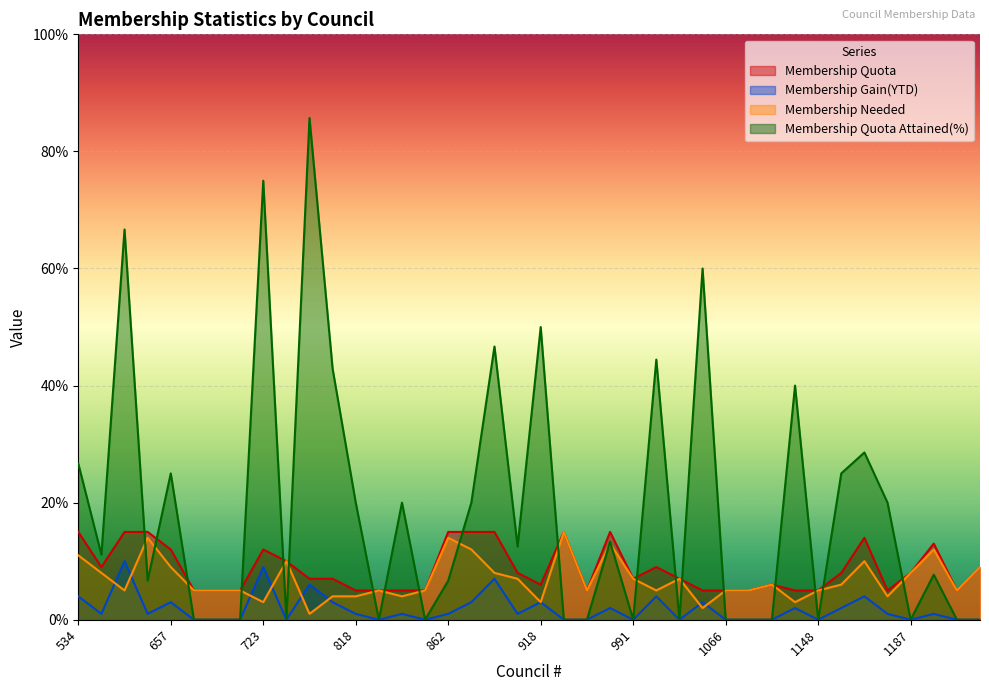

What is the difference between the highest and lowest values at 796?

39.9